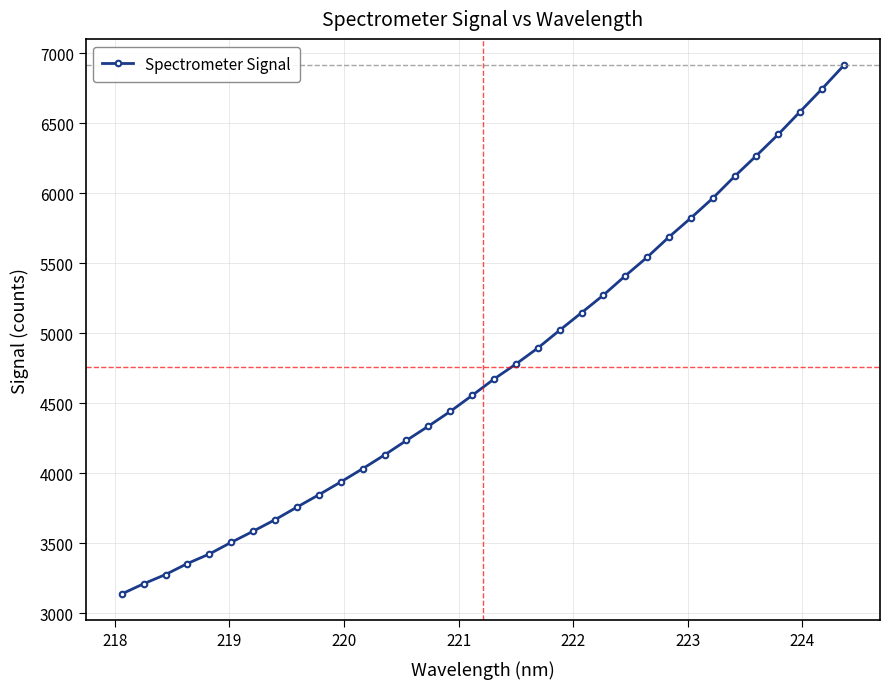

What is the difference between the maximum and minimum values?

3773.3